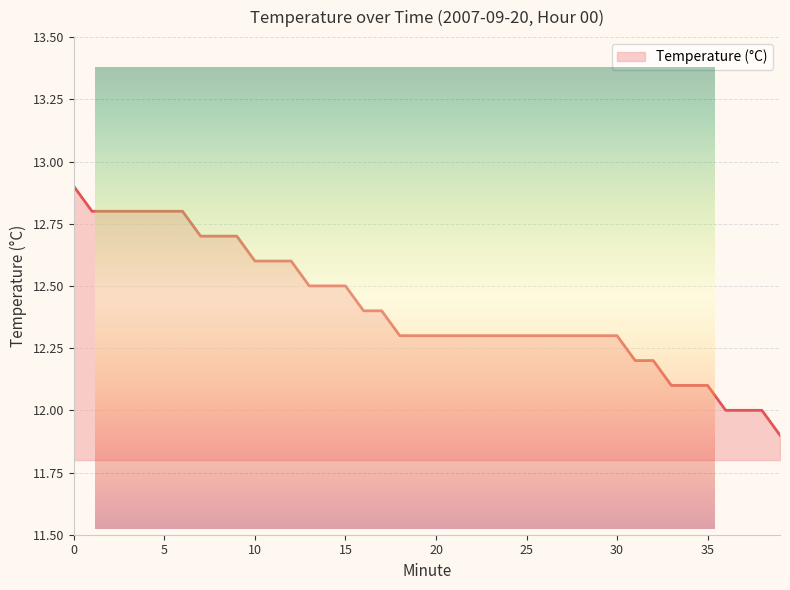

What is the difference between the second highest and minimum values?

0.9